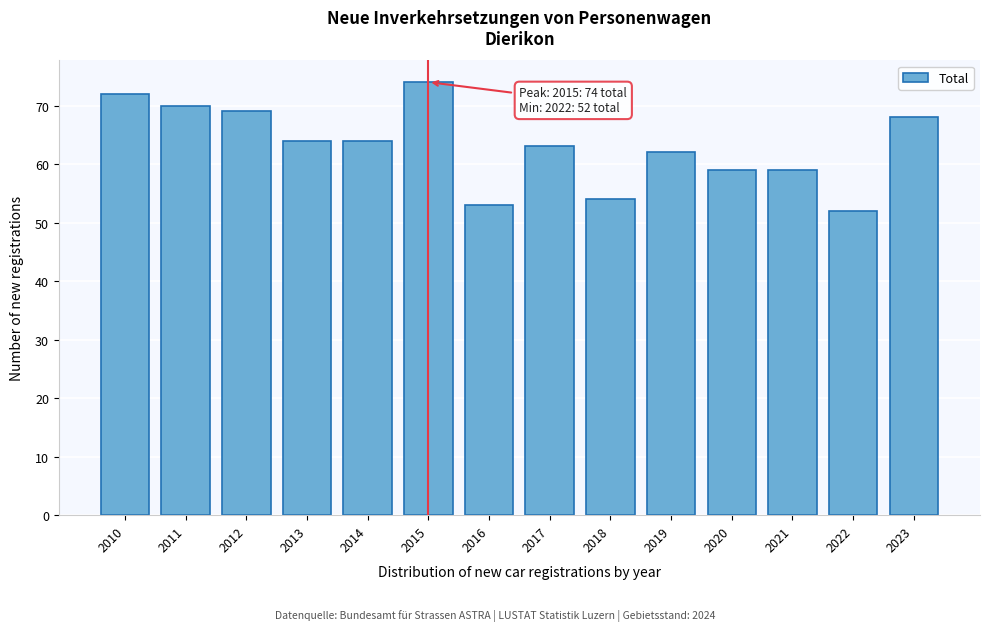

Reading right to left, extract all data points from this chart.

2023=68	2022=52	2021=59	2020=59	2019=62	2018=54	2017=63	2016=53	2015=74	2014=64	2013=64	2012=69	2011=70	2010=72